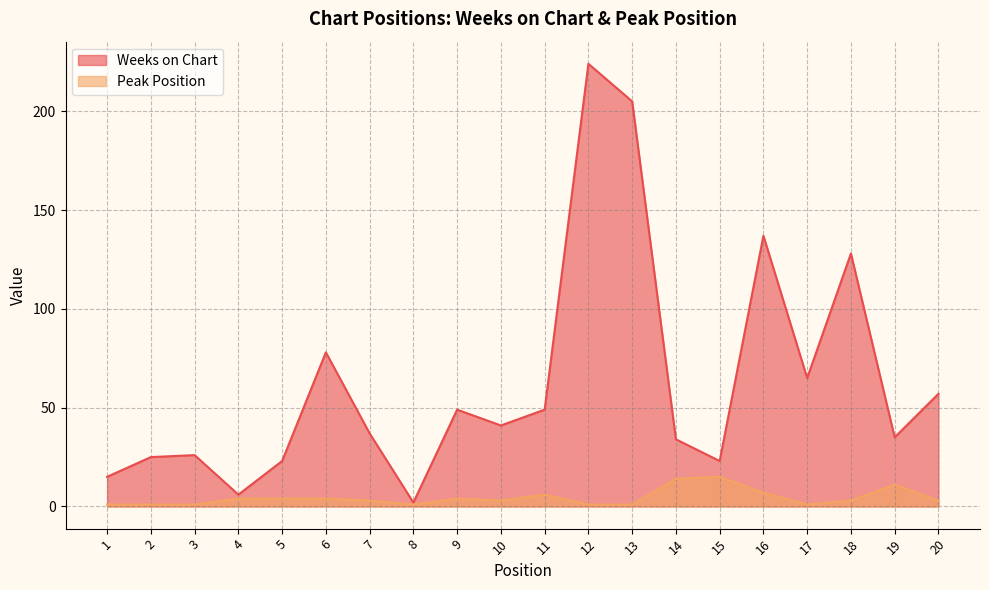

At which label is Peak Position closest to 8?

16